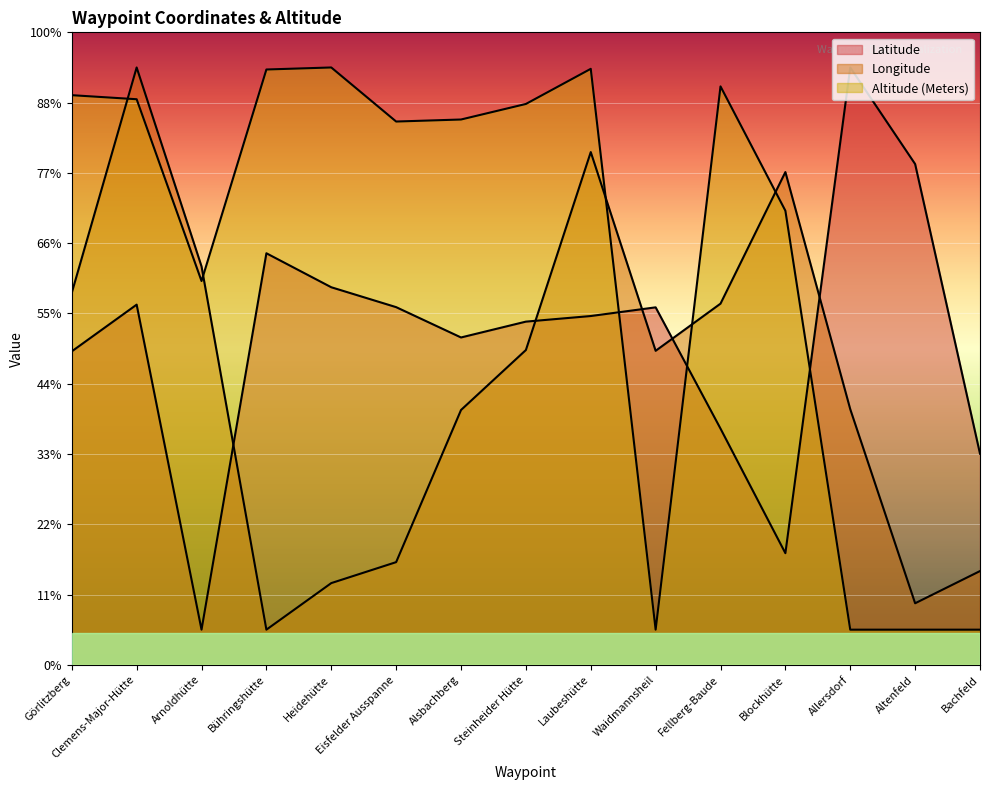

What is the difference between the maximum and minimum values in the Altitude (Meters) series?

800.0